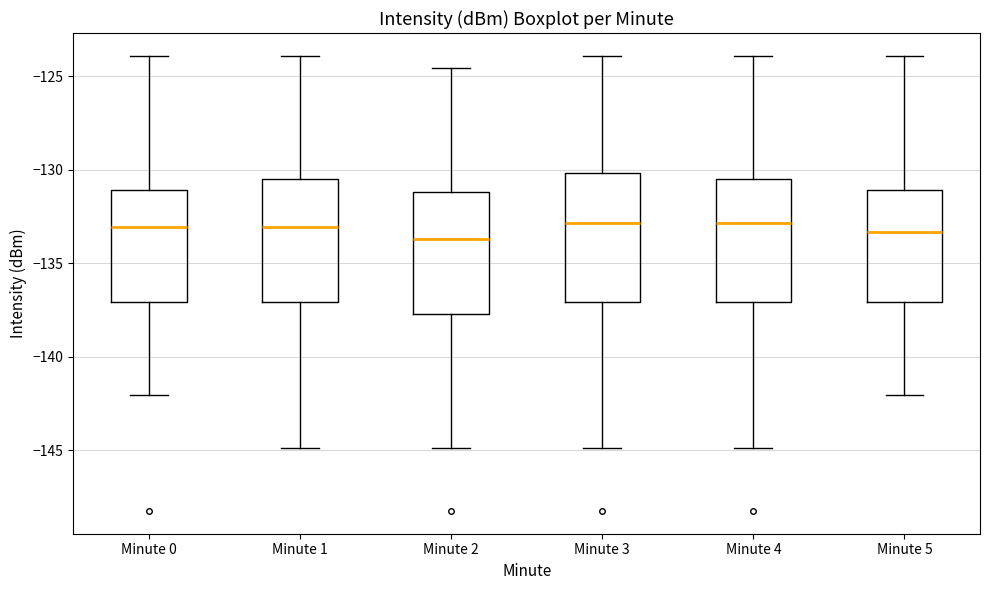

Where is the lower edge of the box for Minute 1 on the y-axis? The values are not printed on the chart, so give them approximately, as read against the axis.

-137.0